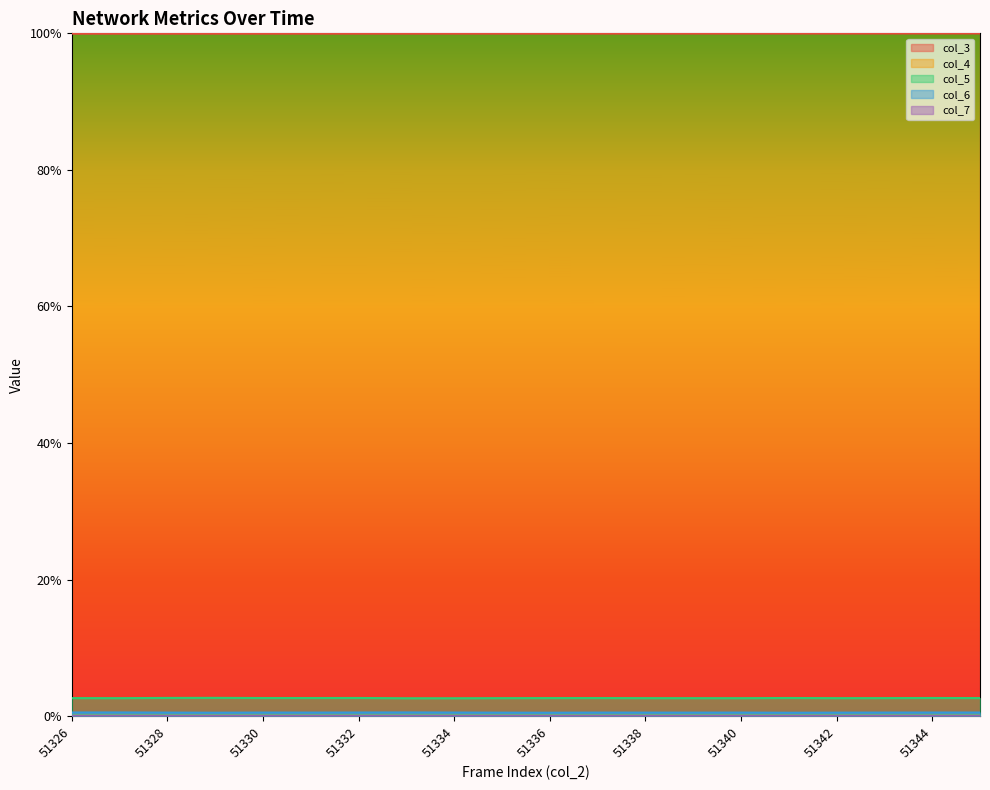

Between 51345 and 51339, which is larger?

51345